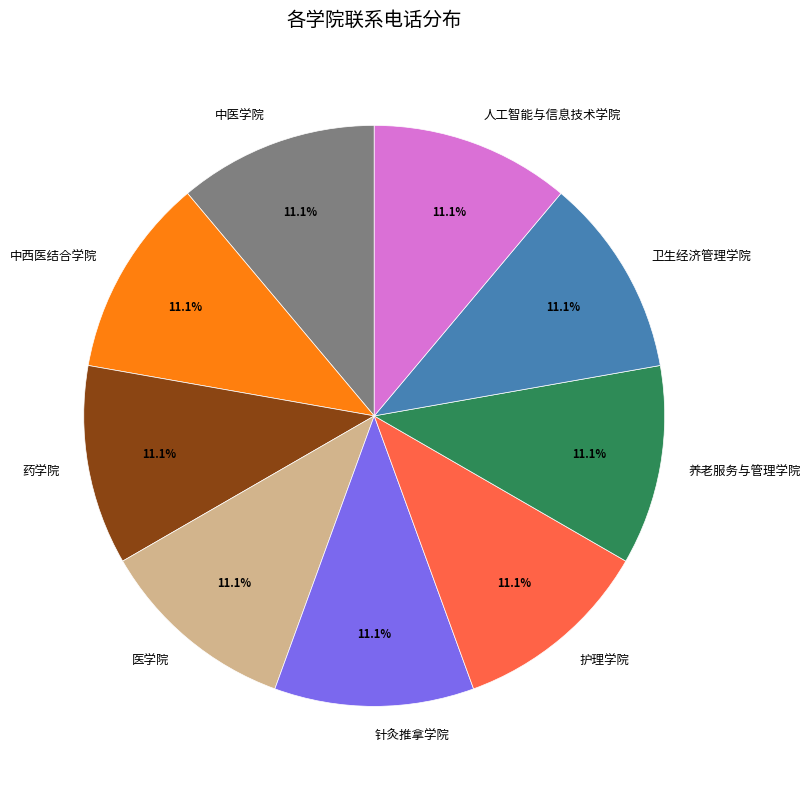

To the nearest percent, what percentage of the pie is 人工智能与信息技术学院?

11%